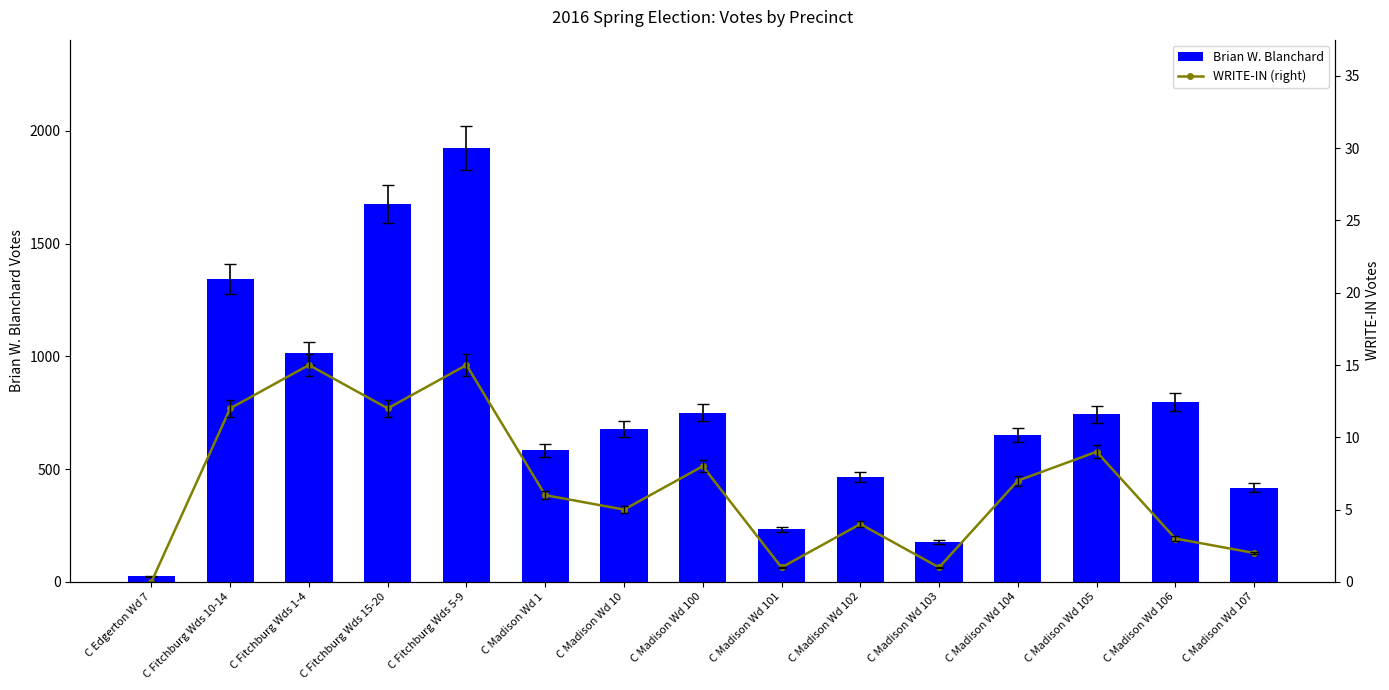

What position from the left is C Fitchburg Wds 15-20?

4